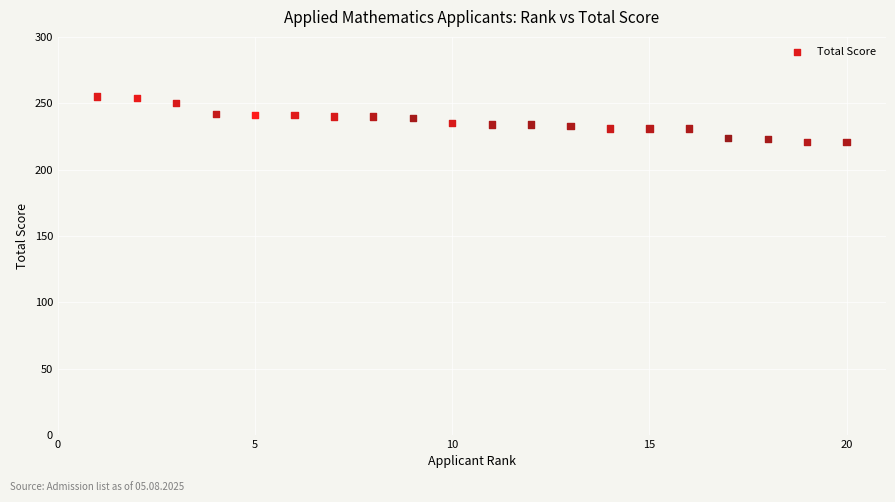

What is the range of Y values (max minus min)?

34